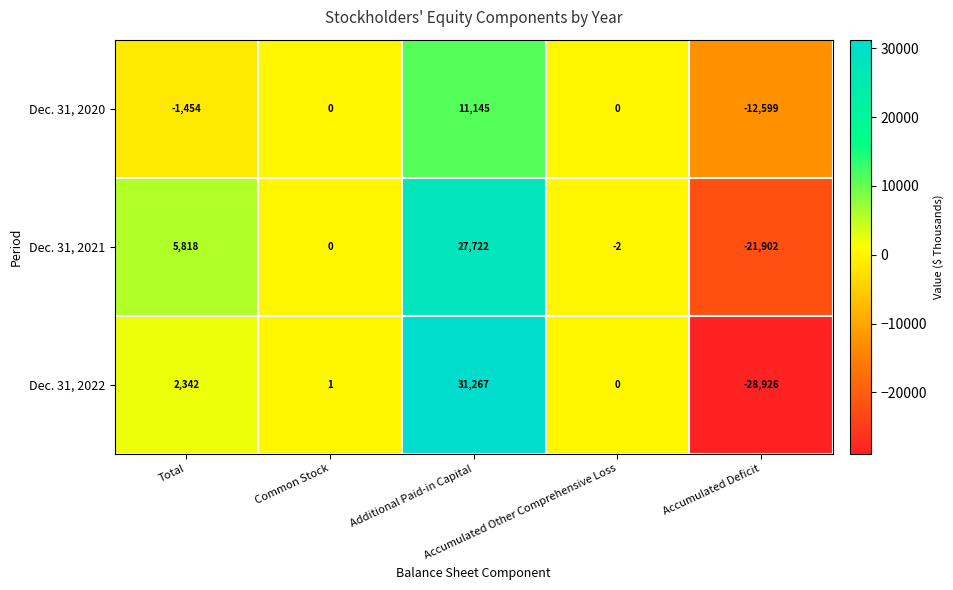

List the series in order of their peak value, lowest first.

Dec. 31, 2020, Dec. 31, 2021, Dec. 31, 2022